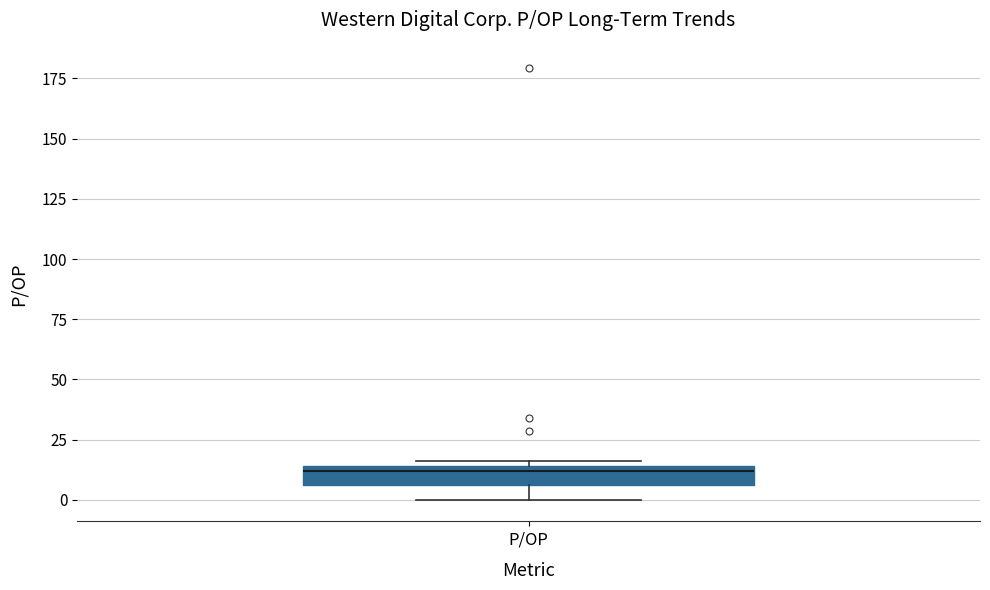

Transcribe this box plot: give where the median line is, the range the box spans, and where the two whiskers end, as read against the y-axis. The values are not printed on the chart, so give them approximately, as read against the axis.

median 10, box 5 to 15, whiskers 0 to 15 (just above the box's upper edge)